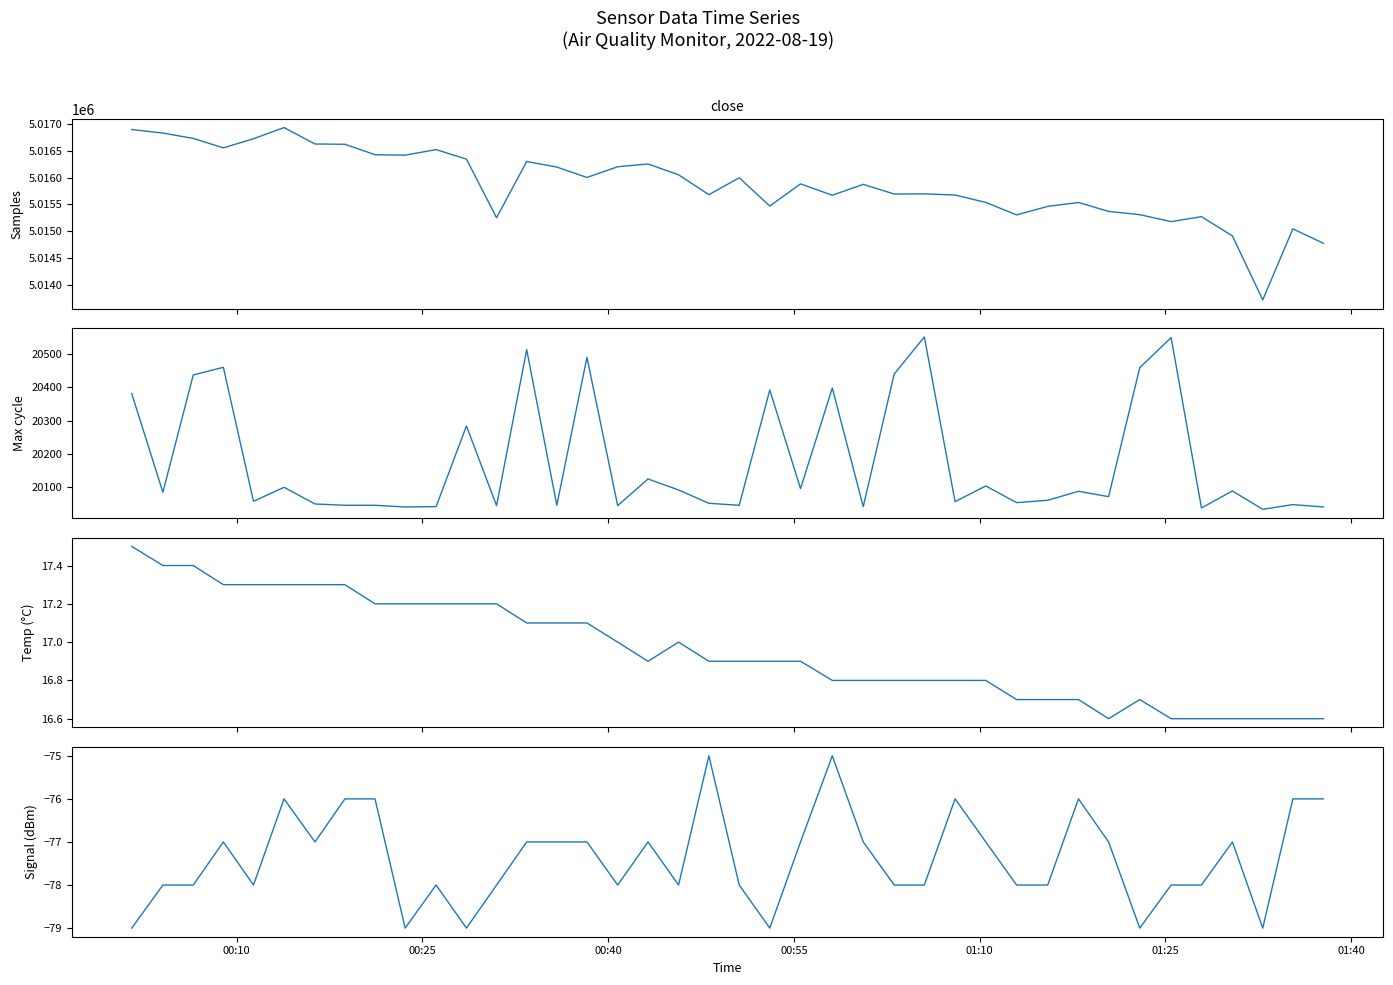

Is it true that Max_cycle equals 13640.9 at 33?

False